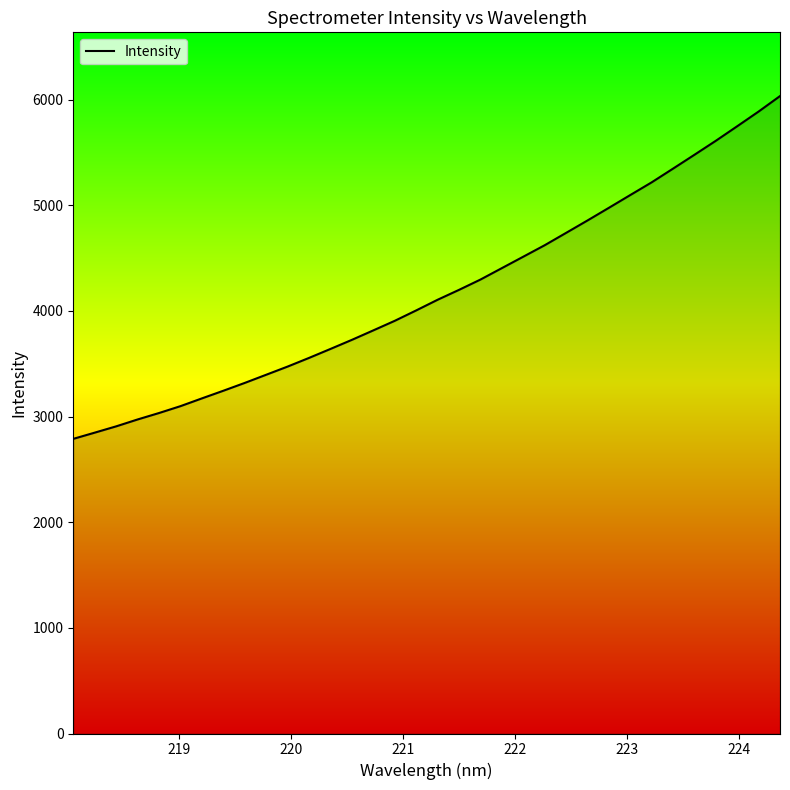

What is the difference between the maximum and minimum values?

3244.4